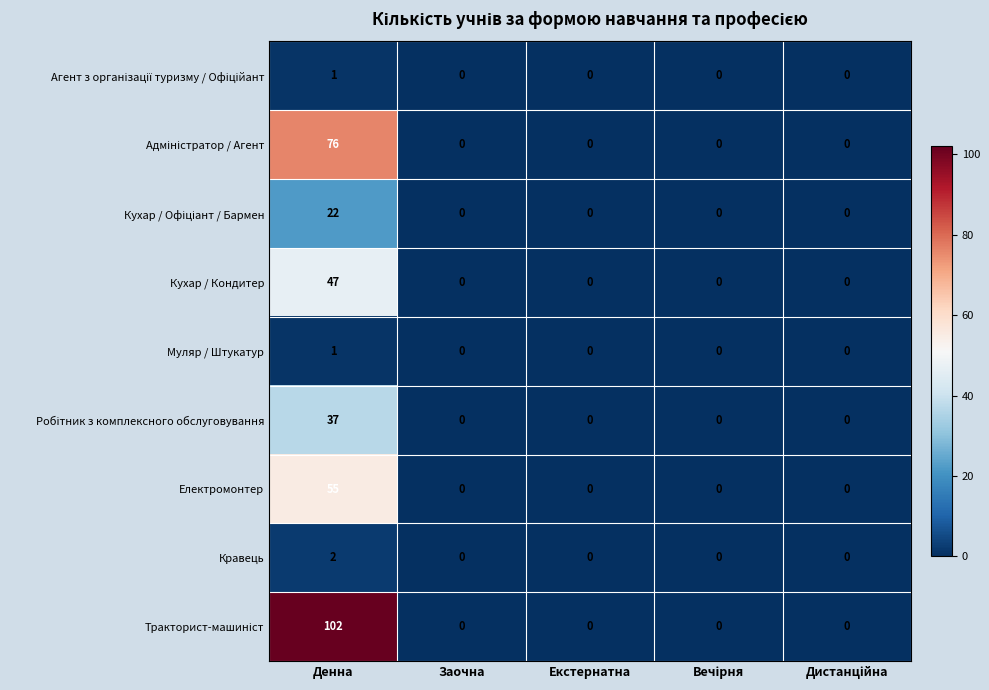

What is the maximum value shown in the chart?

102